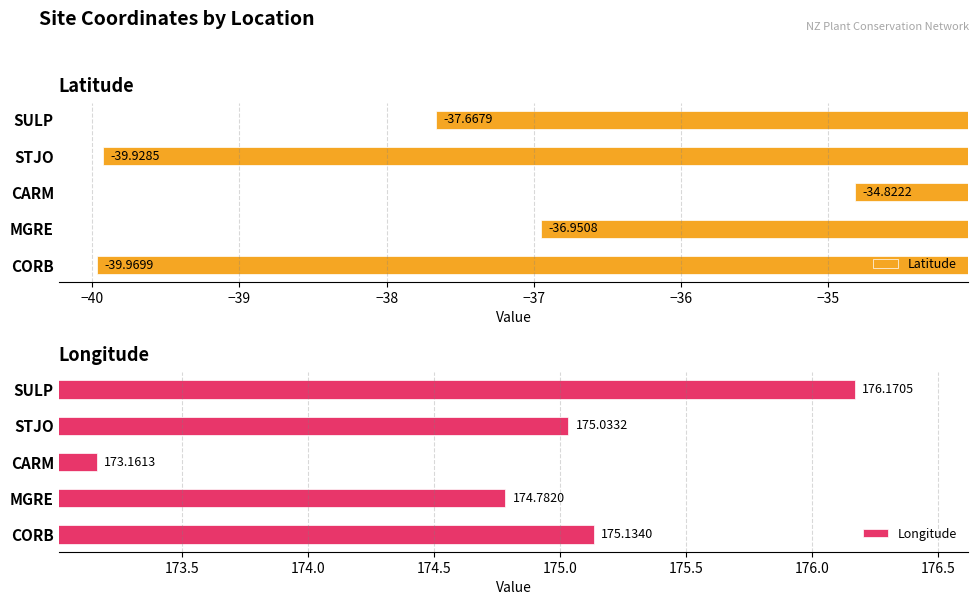

What is the difference between the Latitude values at CARM and CORB?

5.1